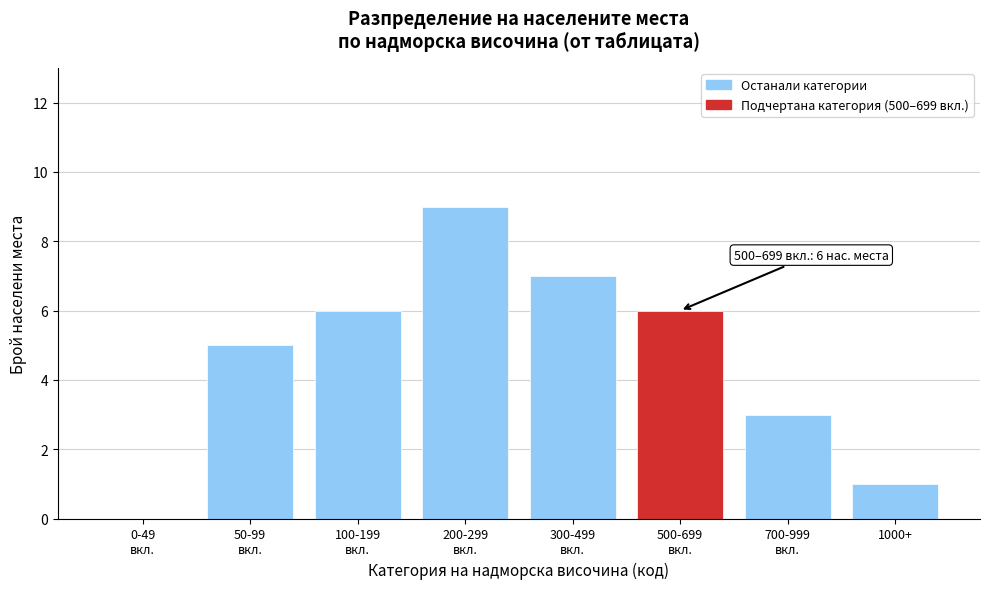

What is the maximum value shown in the chart?

9